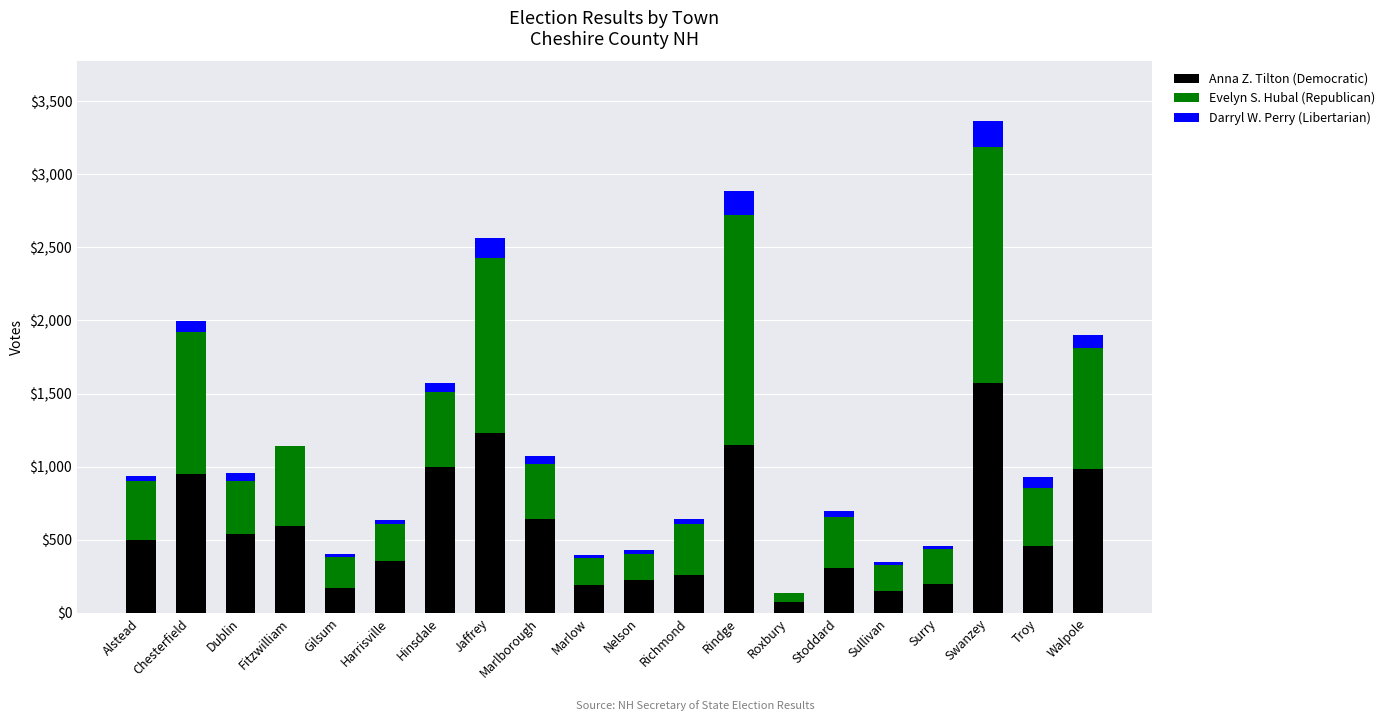

What is the sum of all Anna Z. Tilton (Democratic) values?

11561